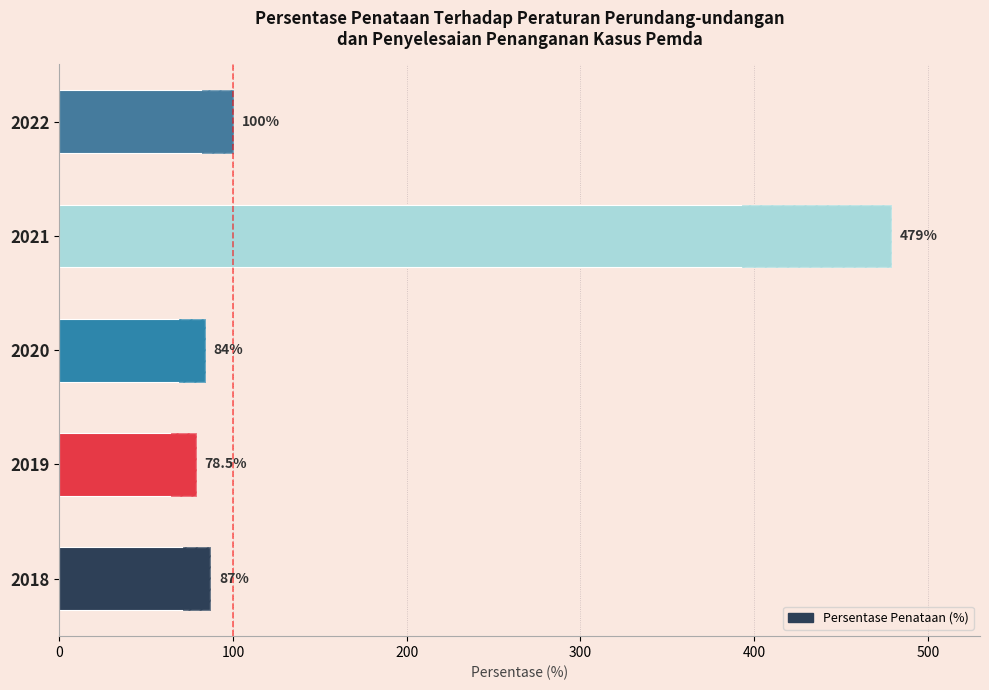

Is it true that the value at 2021 is 331.4?

False